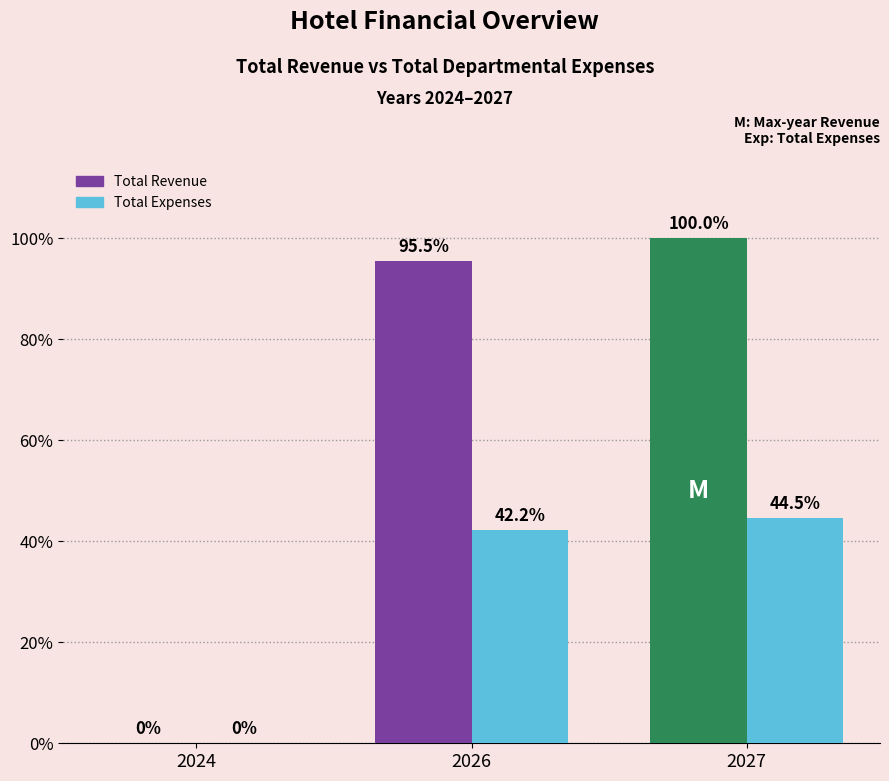

What is the value of the Total Revenue bar at the 2nd from the left?

95.5